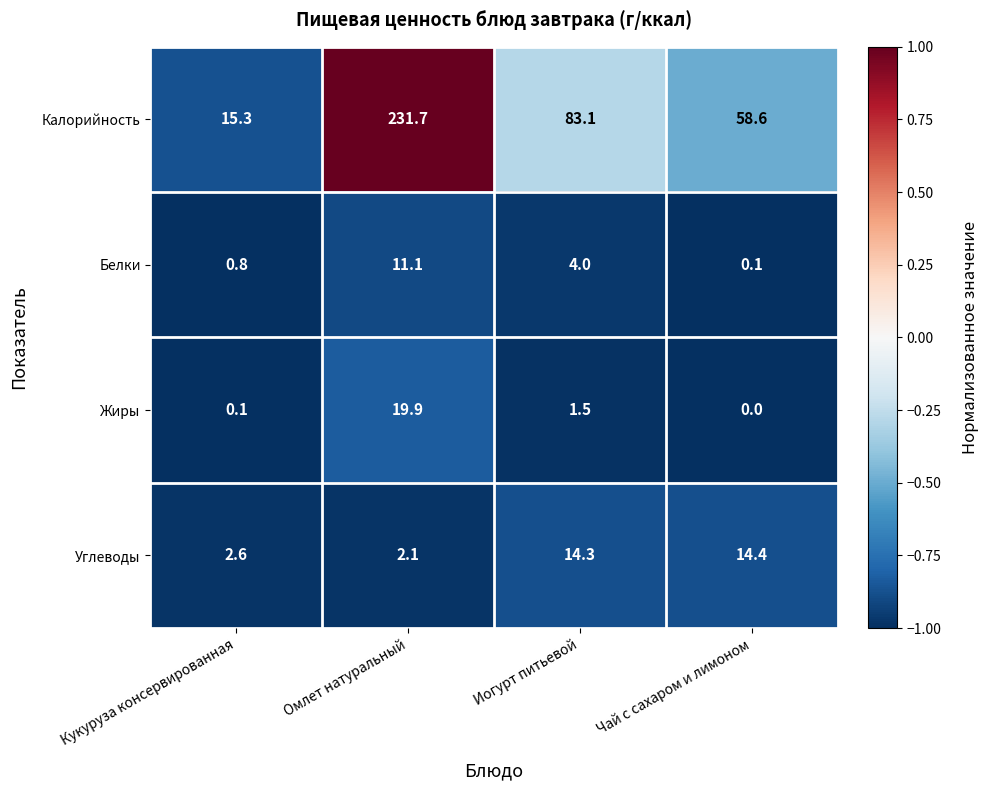

Which series has the largest total across all categories?

Калорийность